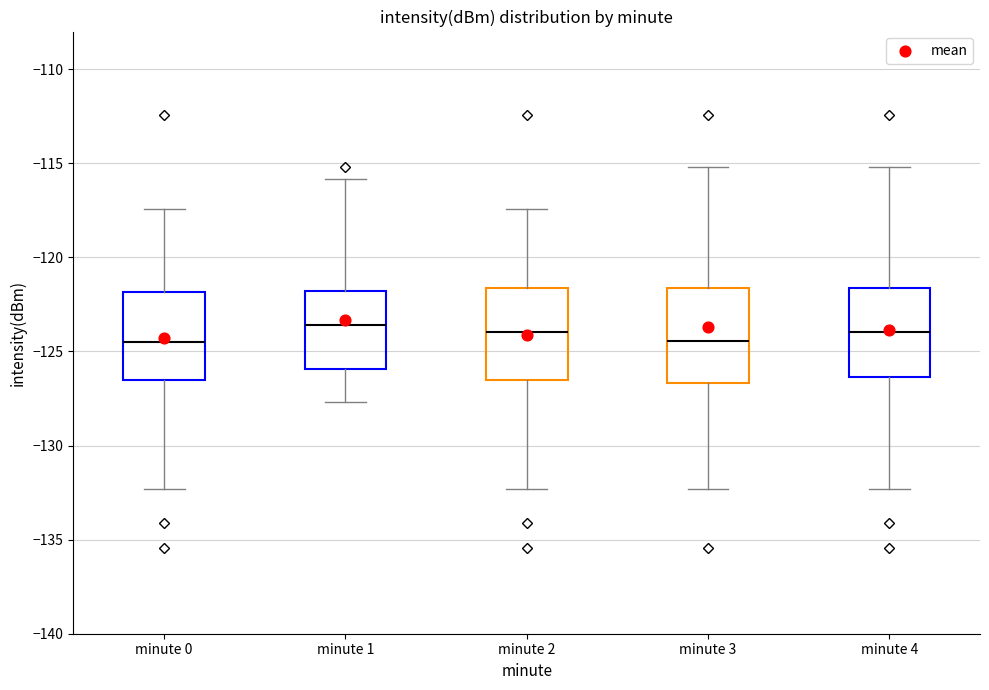

Reading left to right, read every box against the y-axis: the position of its median line, the range the box covers, and the ends of its whiskers. The values are not printed on the chart, so give them approximately, as read against the axis.

minute 0: median -124.5, box -126.5 to -122.0, whiskers -132.5 to -117.5
minute 1: median -123.5, box -126.0 to -122.0, whiskers -127.5 to -116.0
minute 2: median -124.0, box -126.5 to -121.5, whiskers -132.5 to -117.5
minute 3: median -124.5, box -126.5 to -121.5, whiskers -132.5 to -115.0
minute 4: median -124.0, box -126.5 to -121.5, whiskers -132.5 to -115.0